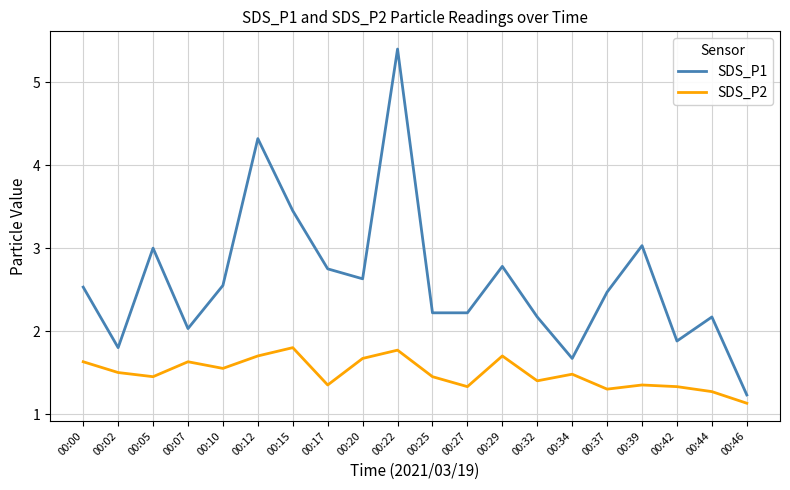

Which series changed the most between 00:22 and 00:27?

SDS_P1